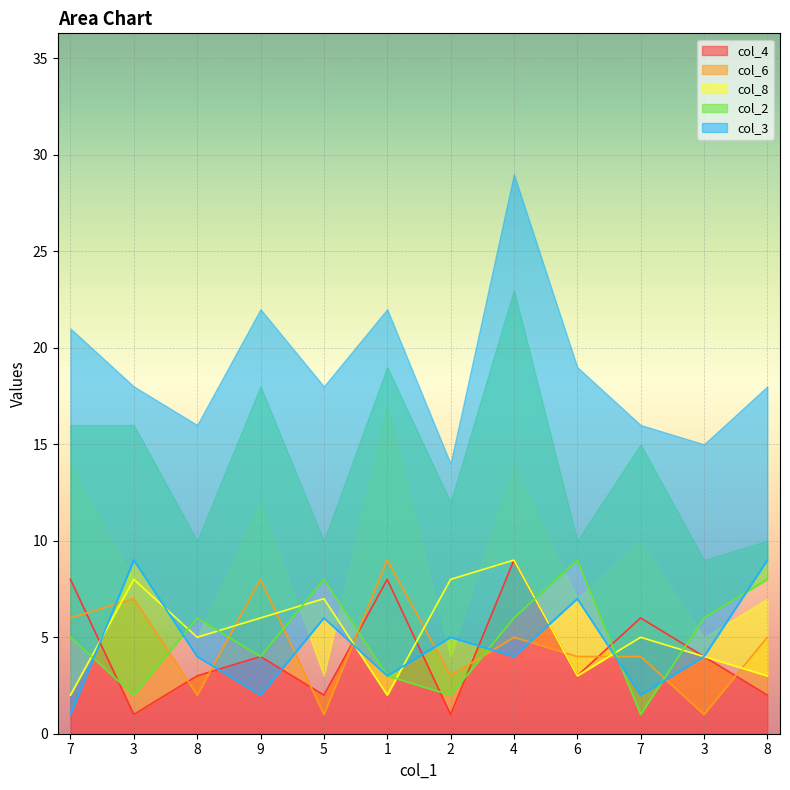

Does the chart display data point markers on the line(s)?

No